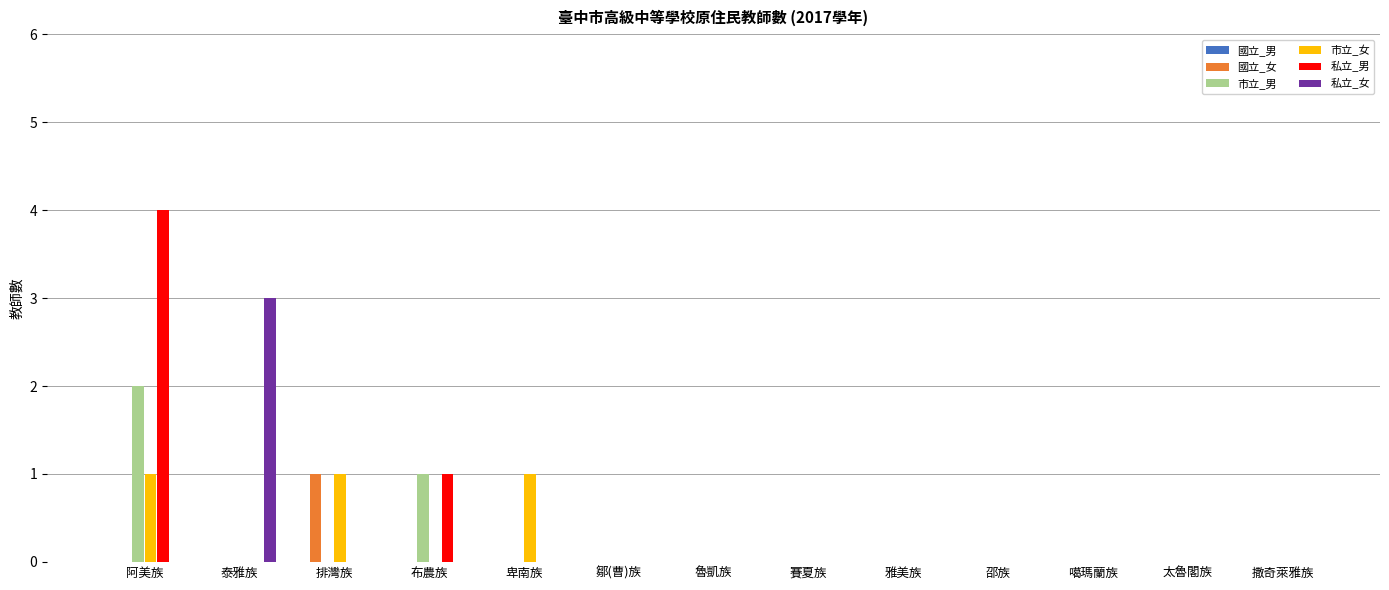

True or false: 私立_女 has a value of -1 at 太魯閣族.

False